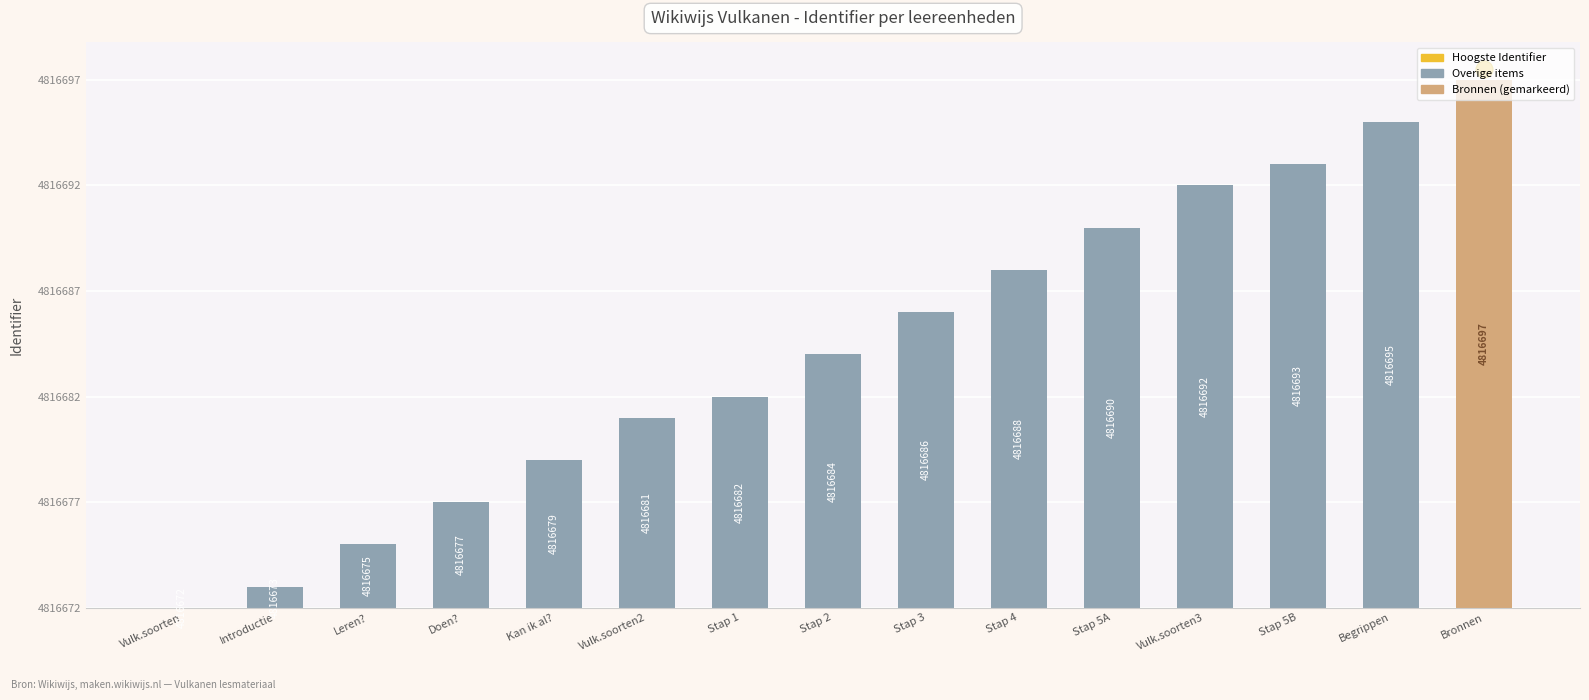

Approximately how many times larger is the value at Bronnen compared to Leren??

8.3